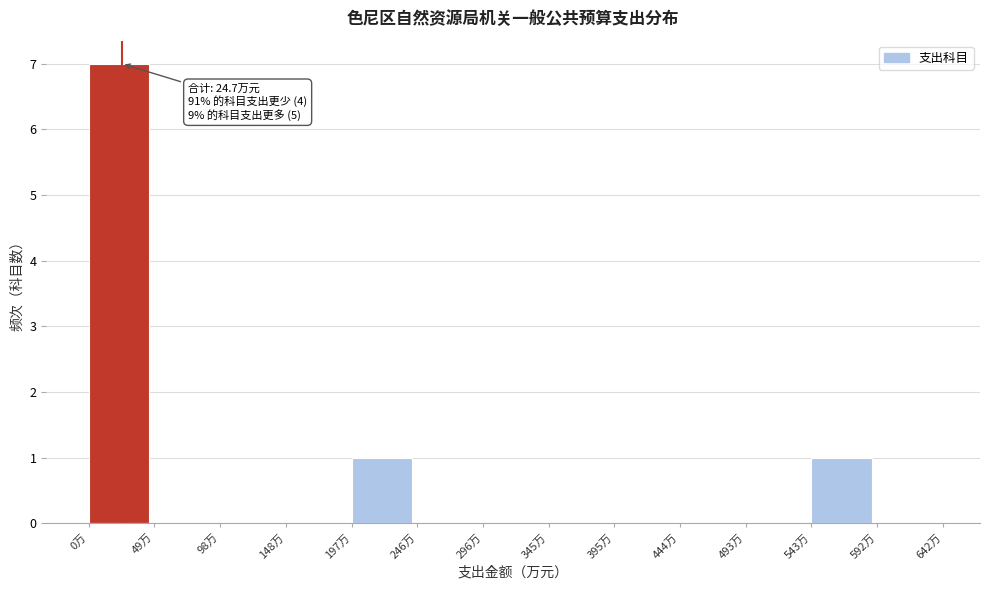

Over which range of the x-axis is the bar tallest?

0 to 50